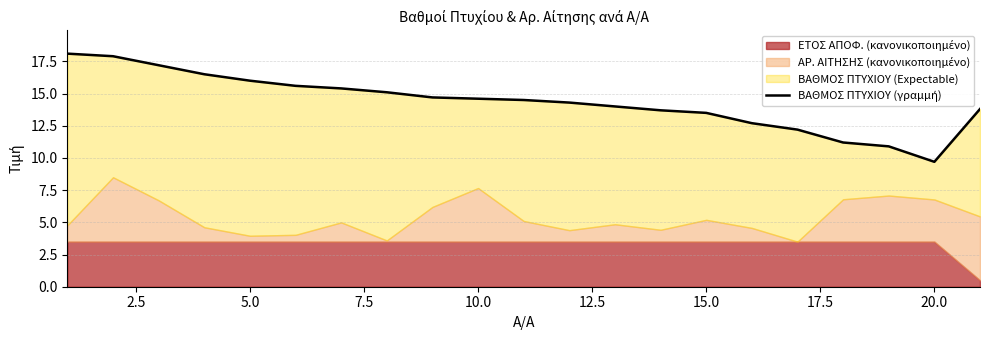

Is it true that the value at 10 is 7.9?

False